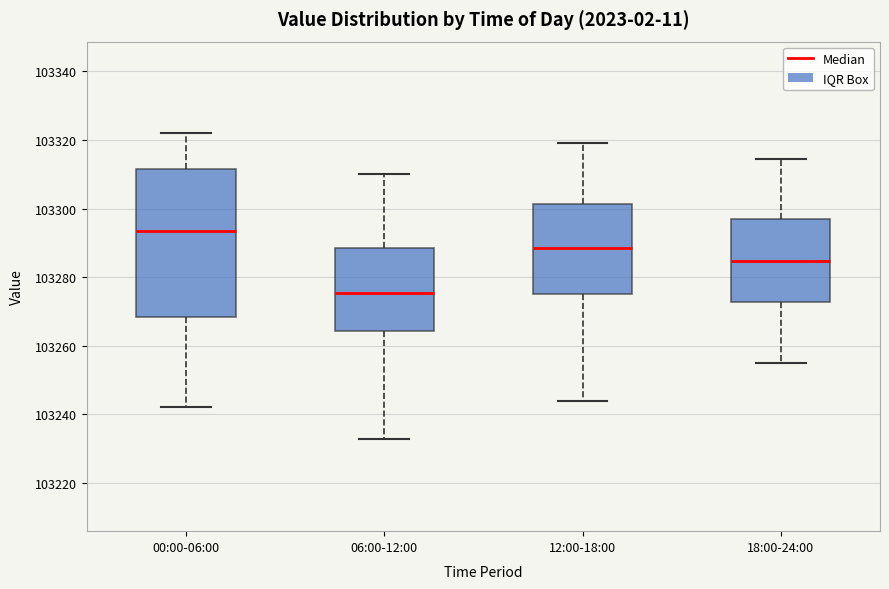

Reading left to right, read every box against the y-axis: the position of its median line, the range the box covers, and the ends of its whiskers. The values are not printed on the chart, so give them approximately, as read against the axis.

00:00-06:00: median 103294, box 103268 to 103312, whiskers 103242 to 103322
06:00-12:00: median 103276, box 103264 to 103288, whiskers 103232 to 103310
12:00-18:00: median 103288, box 103276 to 103302, whiskers 103244 to 103320
18:00-24:00: median 103284, box 103272 to 103296, whiskers 103256 to 103314